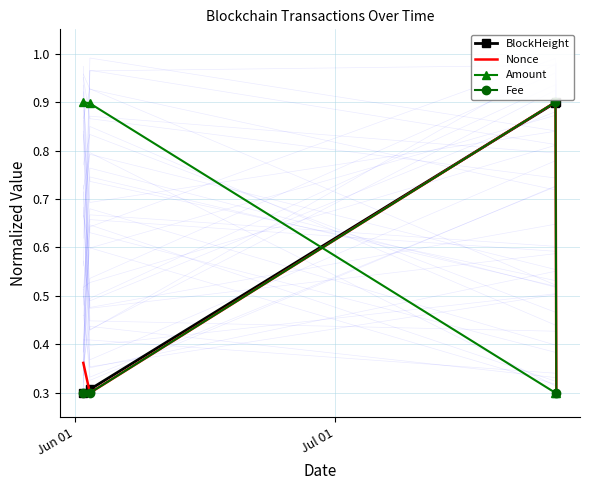

True or false: Amount has more than 2 points higher than both neighbors.

False